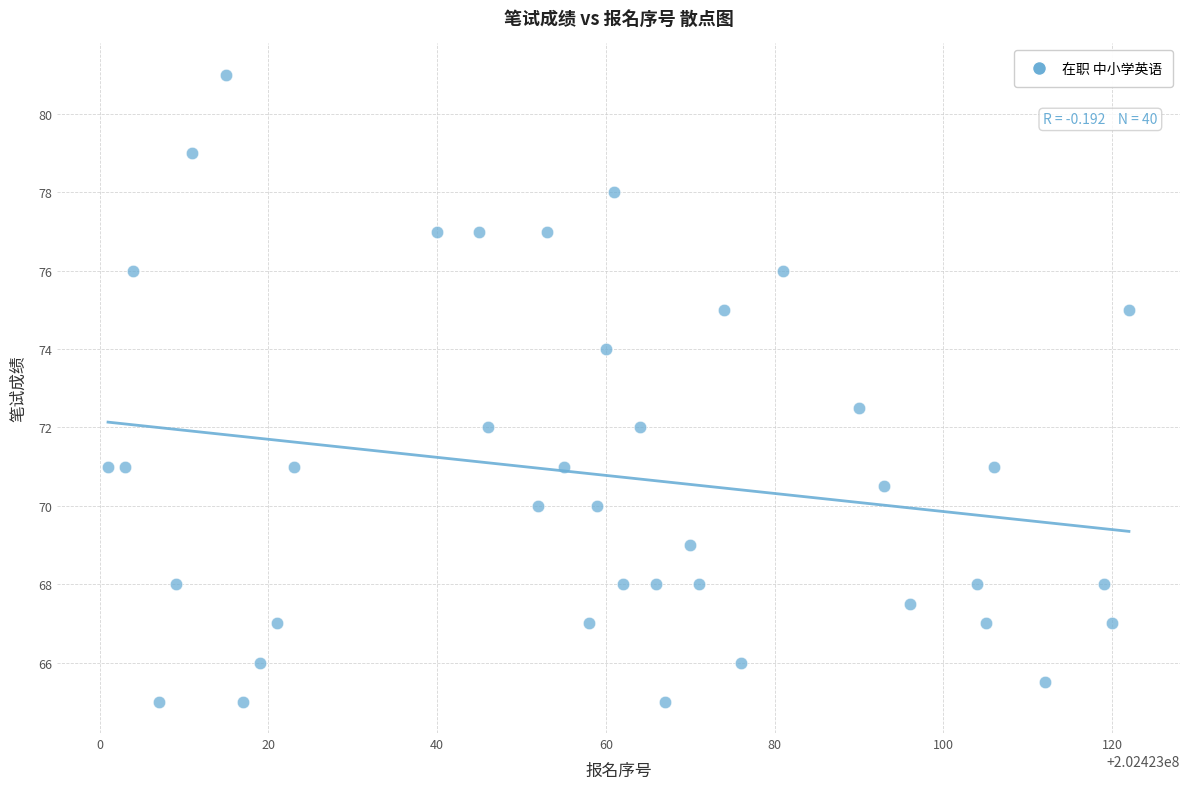

What is the range of X values (max minus min)?

121.0